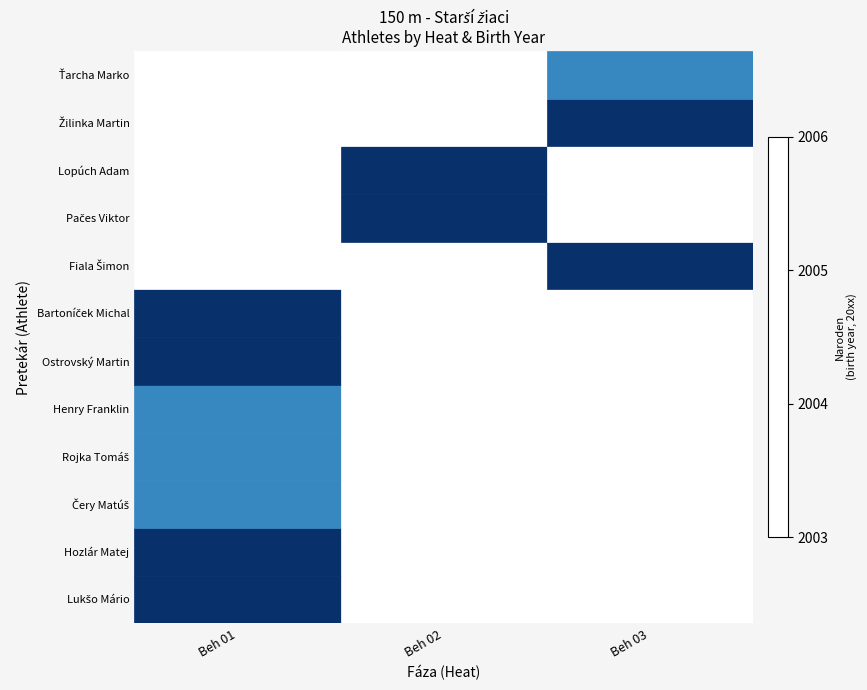

List the series in order of their peak value, lowest first.

Lukšo Mário, Hozlár Matej, Ostrovský Martin, Bartoníček Michal, Čery Matúš, Rojka Tomáš, Henry Franklin, Fiala Šimon, Pačes Viktor, Lopúch Adam, Žilinka Martin, Ťarcha Marko